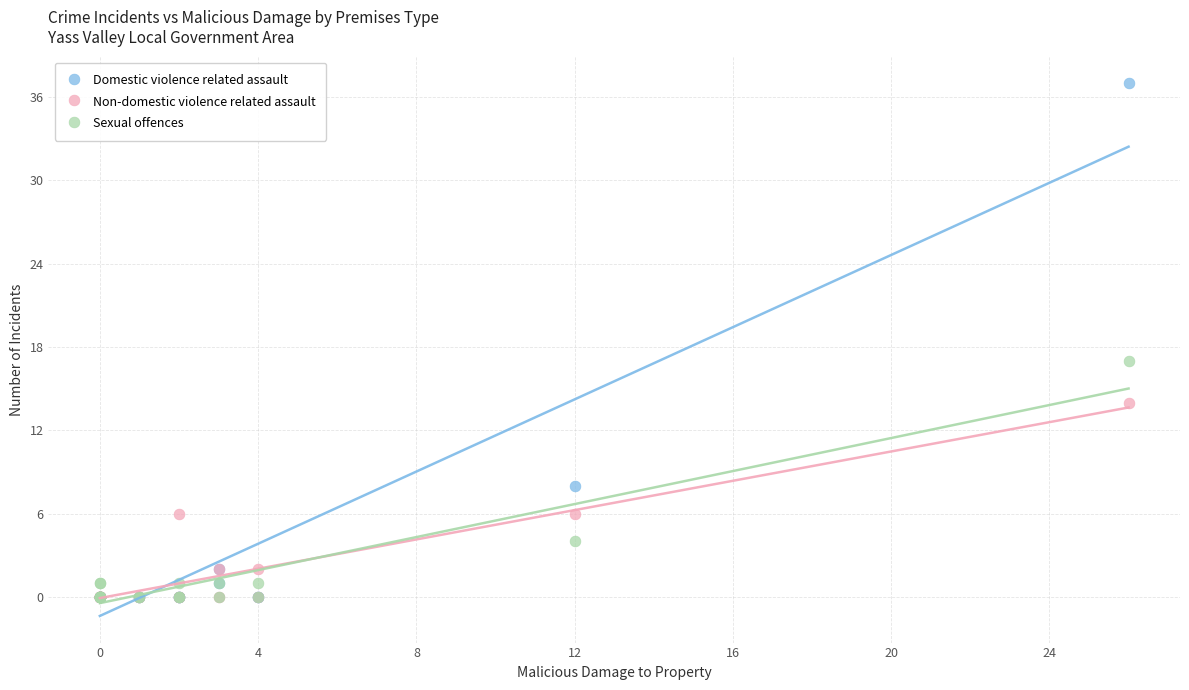

What are all the series names shown in the legend?

Domestic violence related assault, Non-domestic violence related assault, Sexual offences